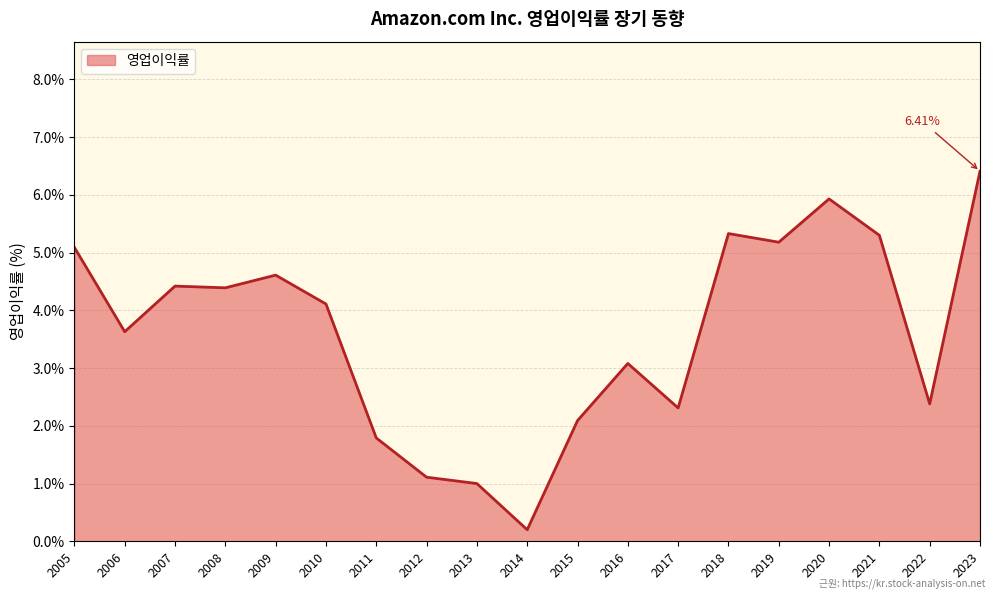

What is the difference between the maximum and minimum values?

6.2